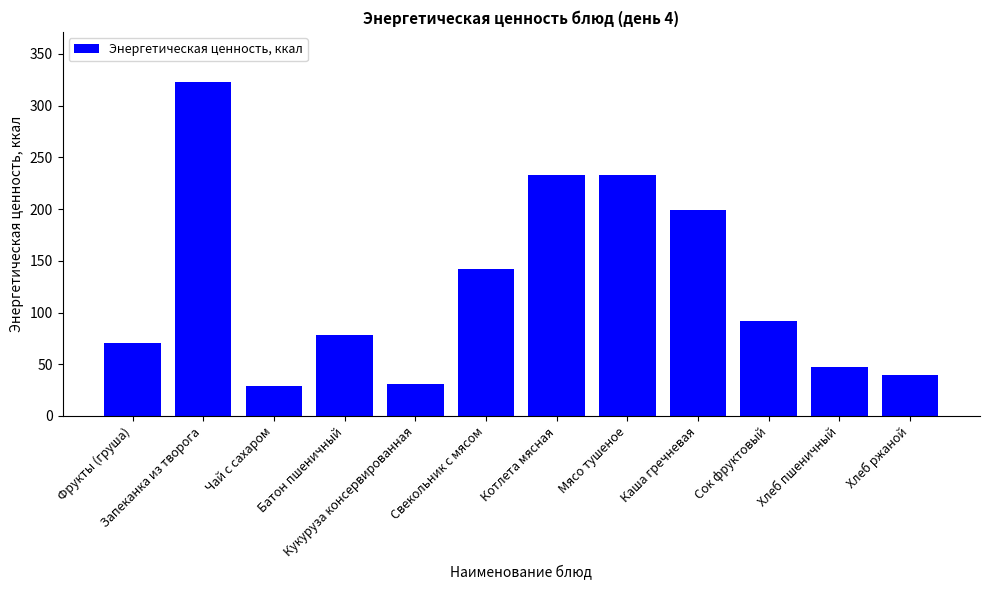

What position from the right is Батон пшеничный?

9